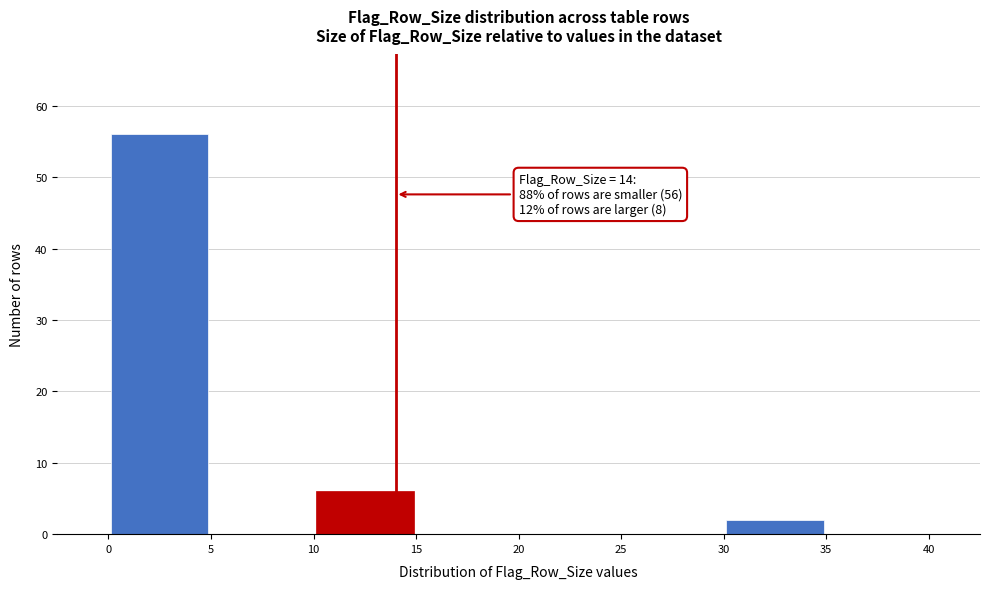

Over which range of the x-axis is the bar tallest?

0 to 5